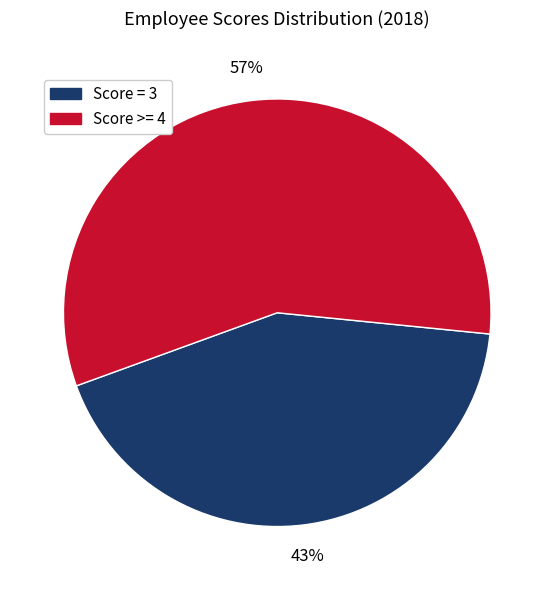

To the nearest percent, what is the average slice percentage?

50%